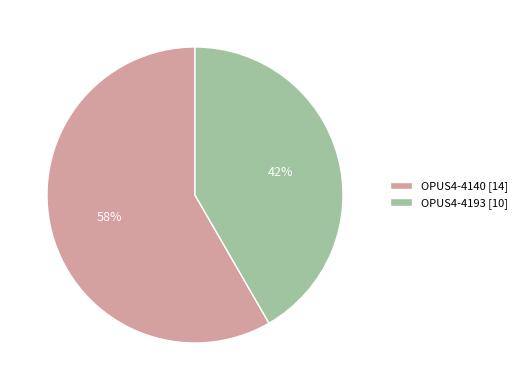

Combined, do OPUS4-4140 [14] and OPUS4-4193 [10] account for over 50%?

Yes